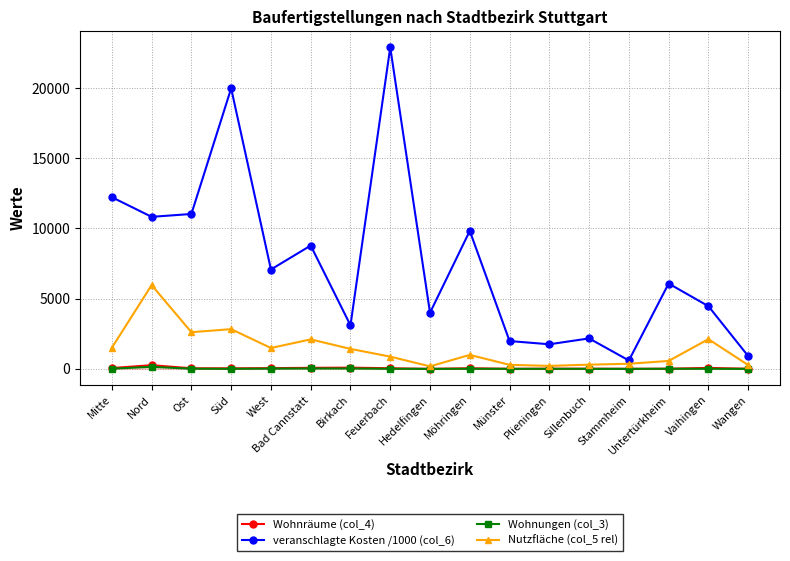

Where is the first local maximum for veranschlagte Kosten /1000 (col_6)?

Süd